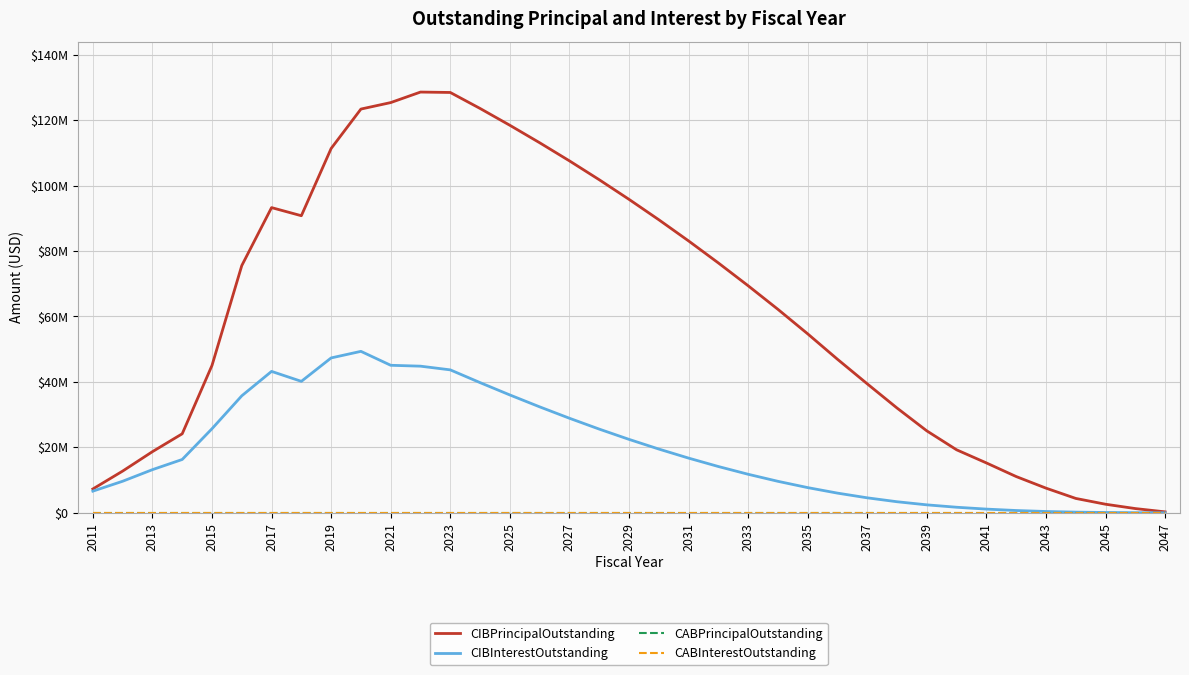

Does the chart display data point markers on the line(s)?

No